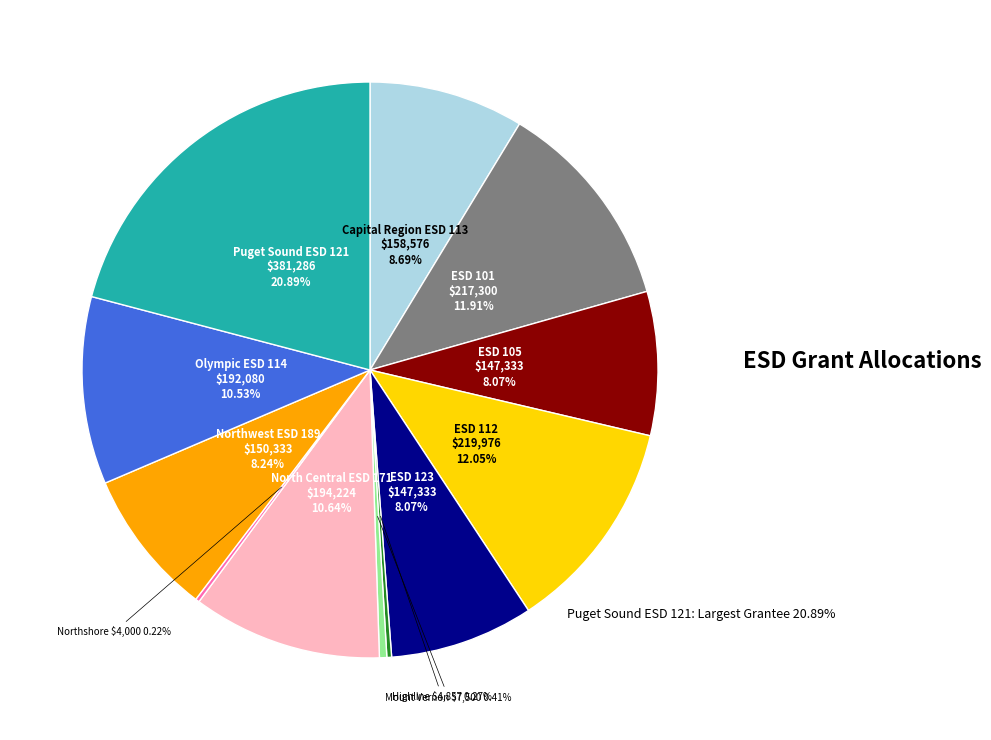

To the nearest percent, what is the average slice percentage?

8%